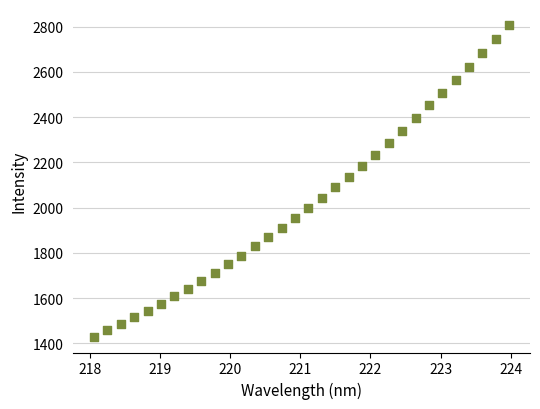

What is the range of X values (max minus min)?

5.9